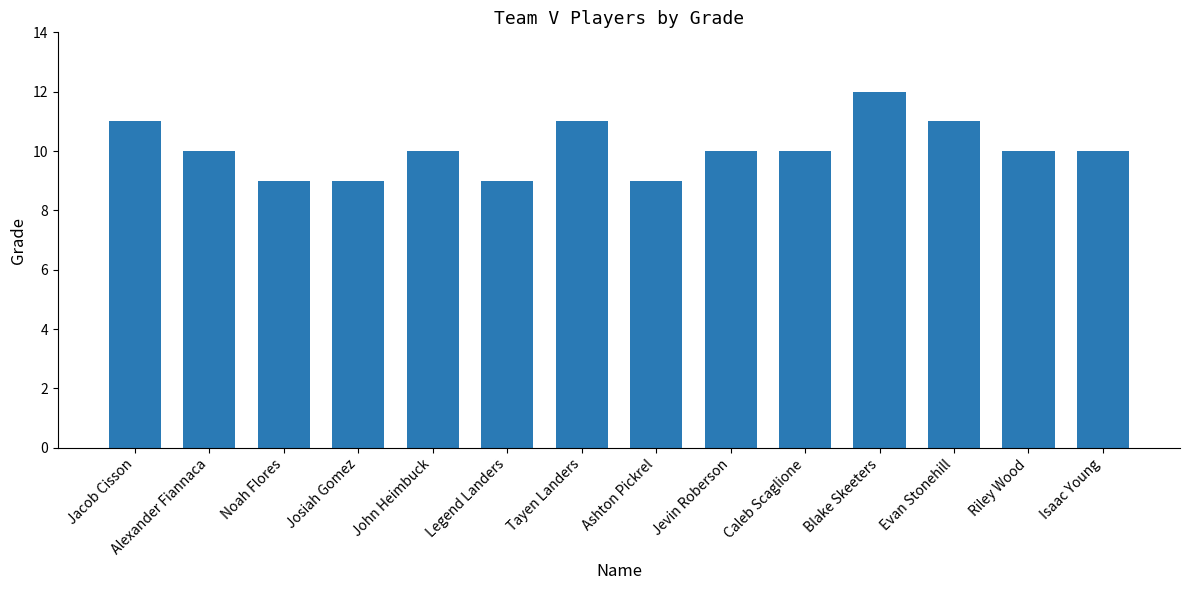

Is it true that the value at Evan Stonehill is 4?

False